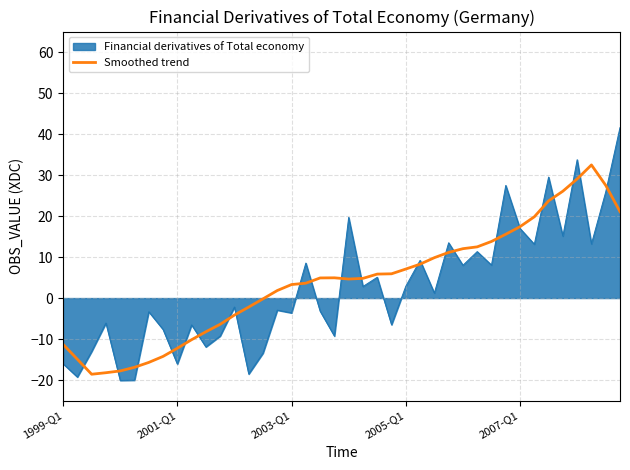

Which series has the largest range (max minus min)?

Financial derivatives of Total economy